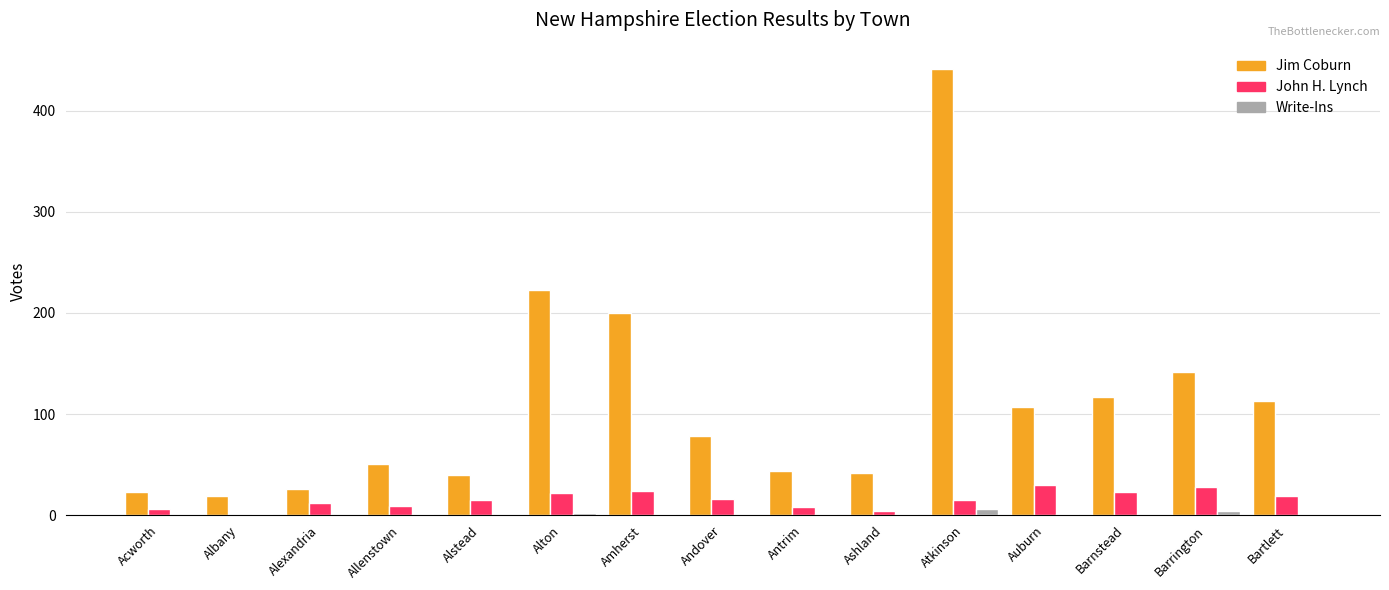

Where is Jim Coburn nearest to the value 230?

Alton